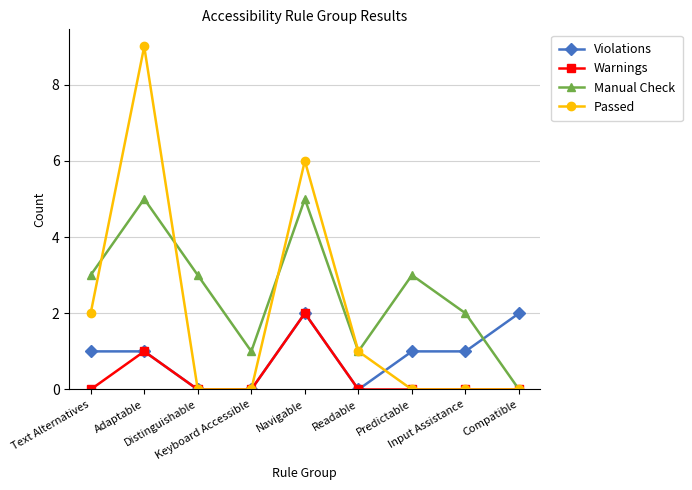

What is the total value across all series at Keyboard Accessible?

1